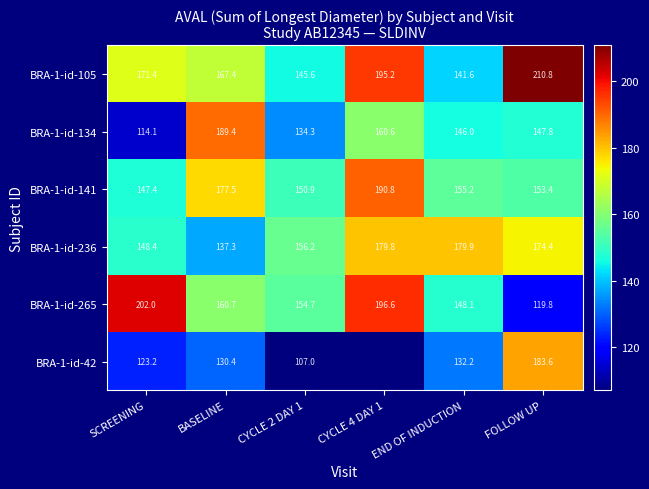

How many data points in BRA-1-id-265 are less than 160?

3